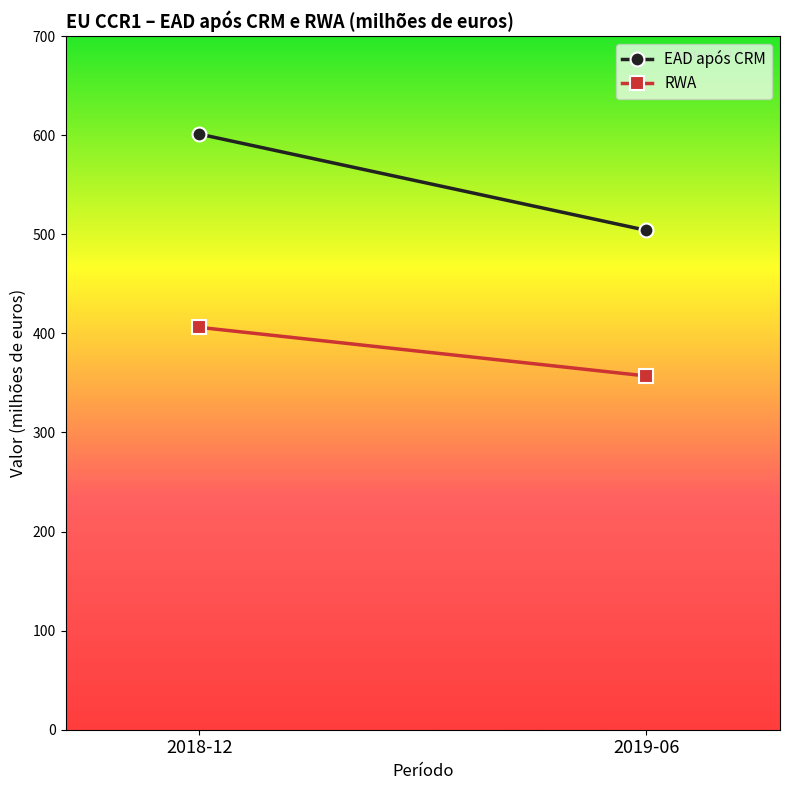

What is the approximate value of RWA at 2018-12, to the nearest 5?

405